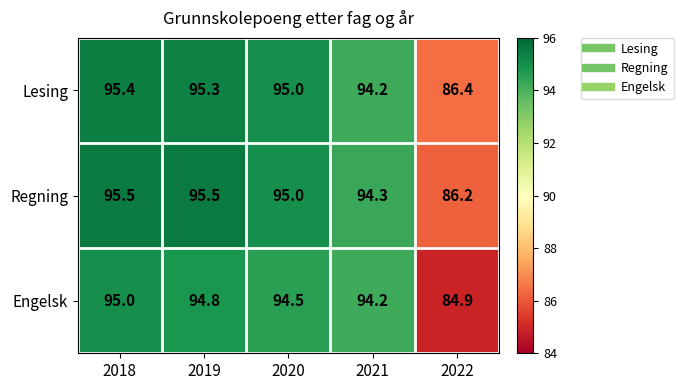

At which label is Engelsk closest to 89?

2022